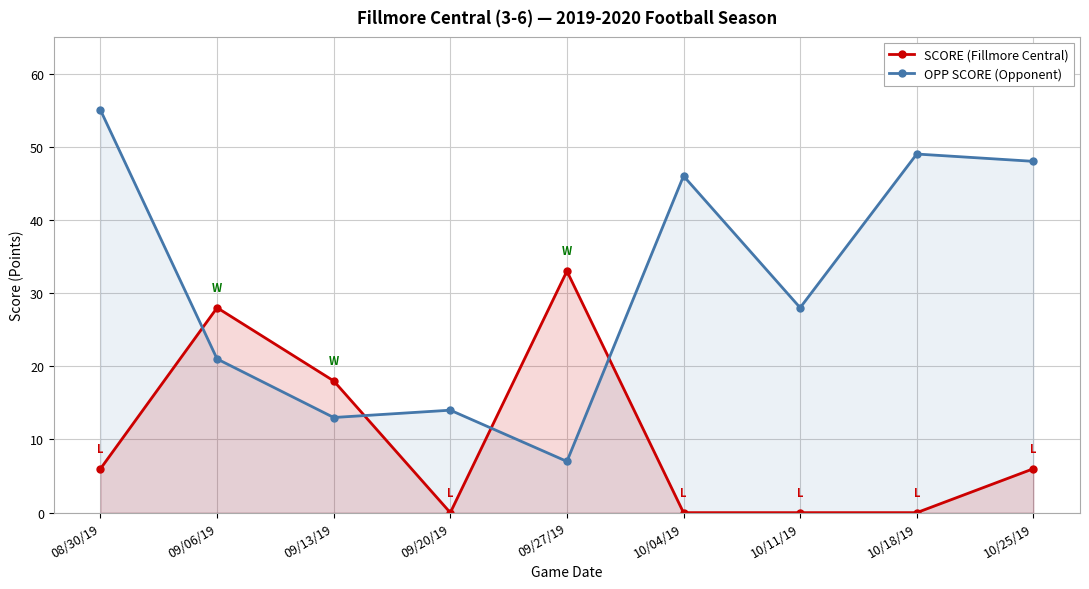

What is the label of the 1st point from the right?

10/25/19